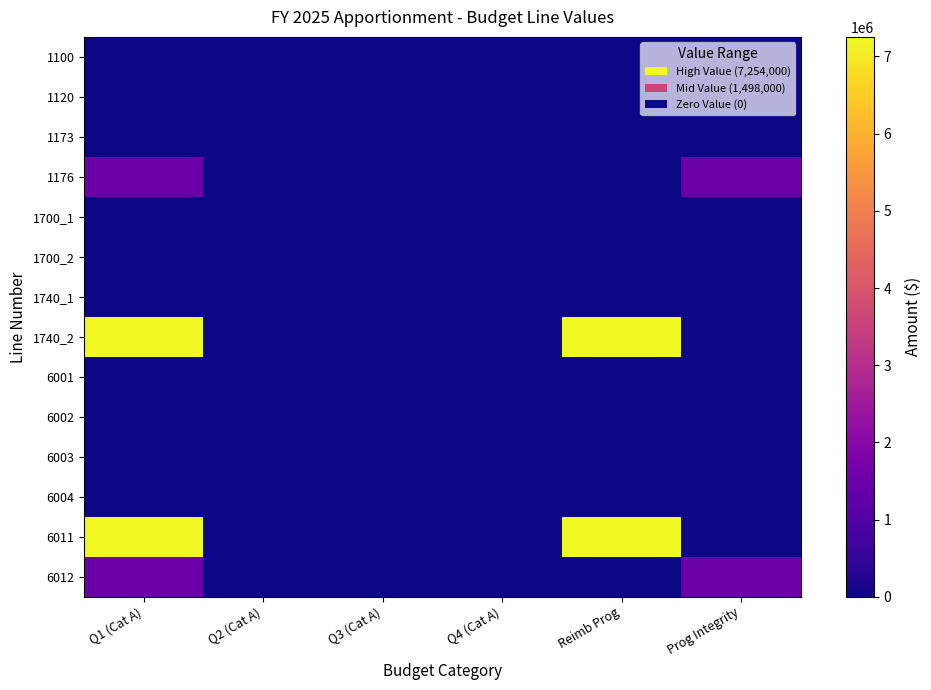

Which series has the largest range (max minus min)?

1740_2